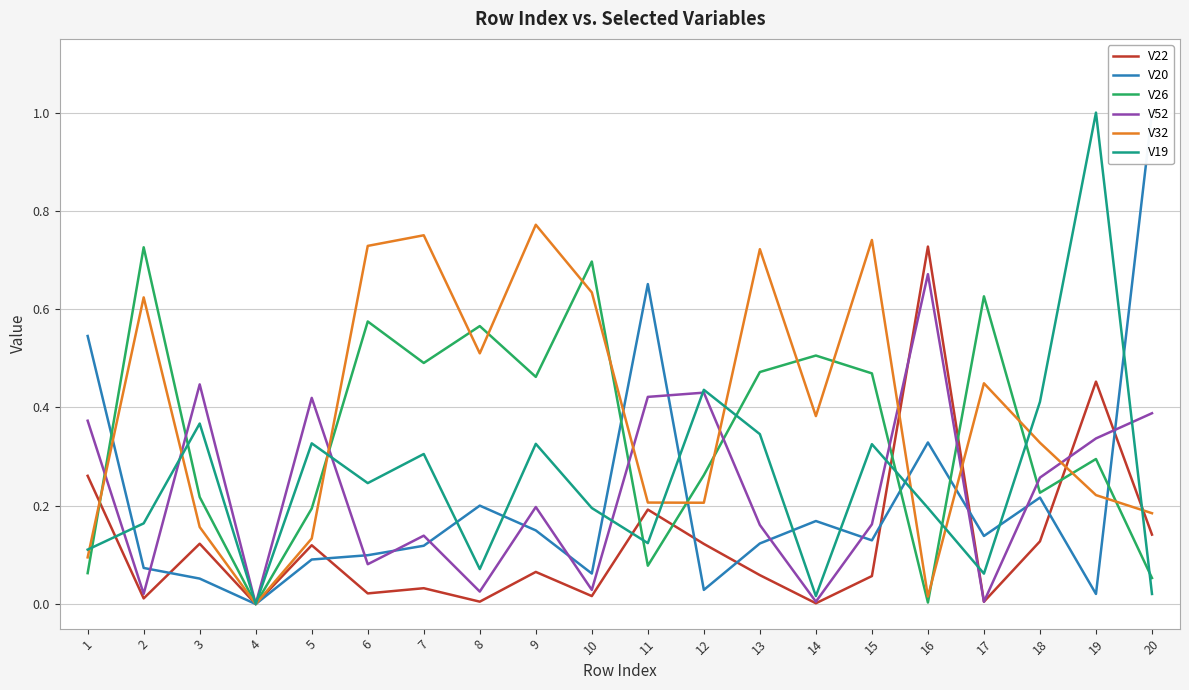

Where is the first local maximum for V19?

3